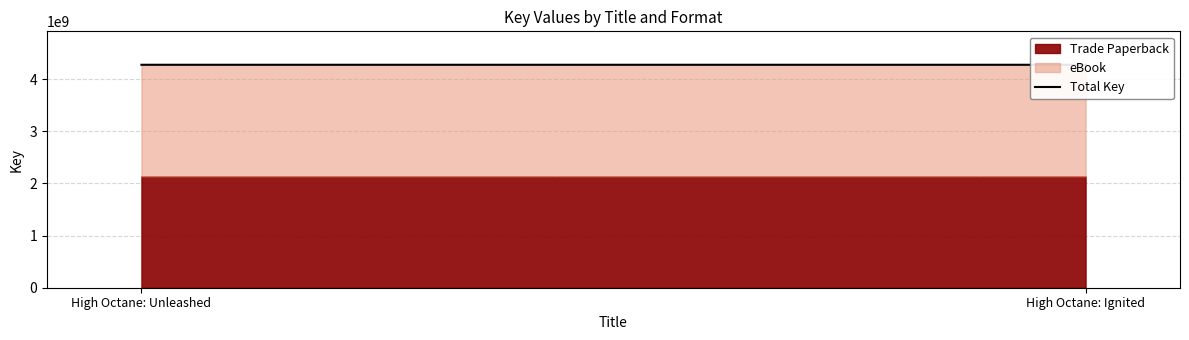

Reading right to left, transcribe all the data shown in this chart.

High Octane: Ignited=4275372854	High Octane: Unleashed=4275314678